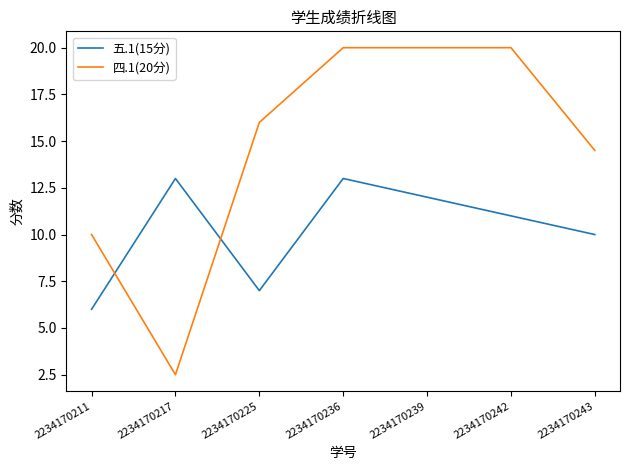

Does the chart have visible grid lines?

No